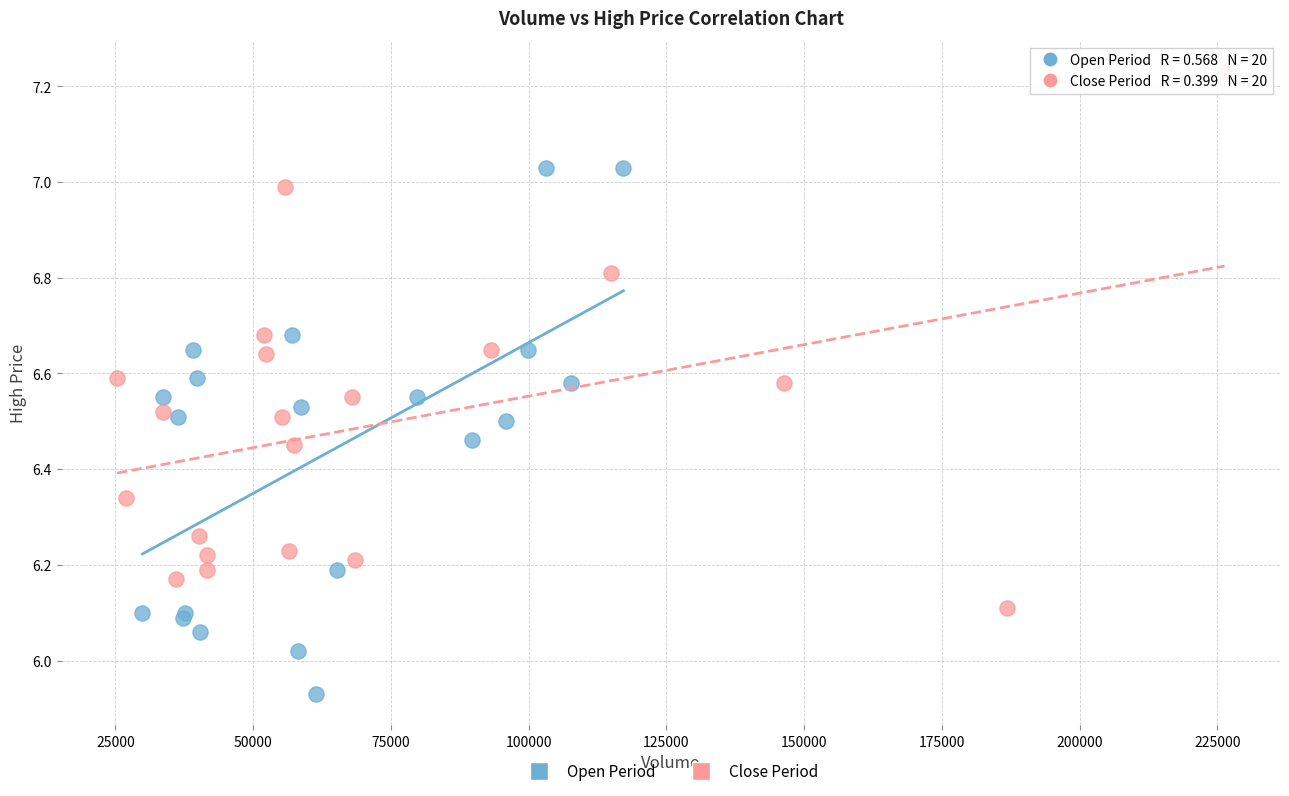

Which series contains the highest Y value?

Close Period